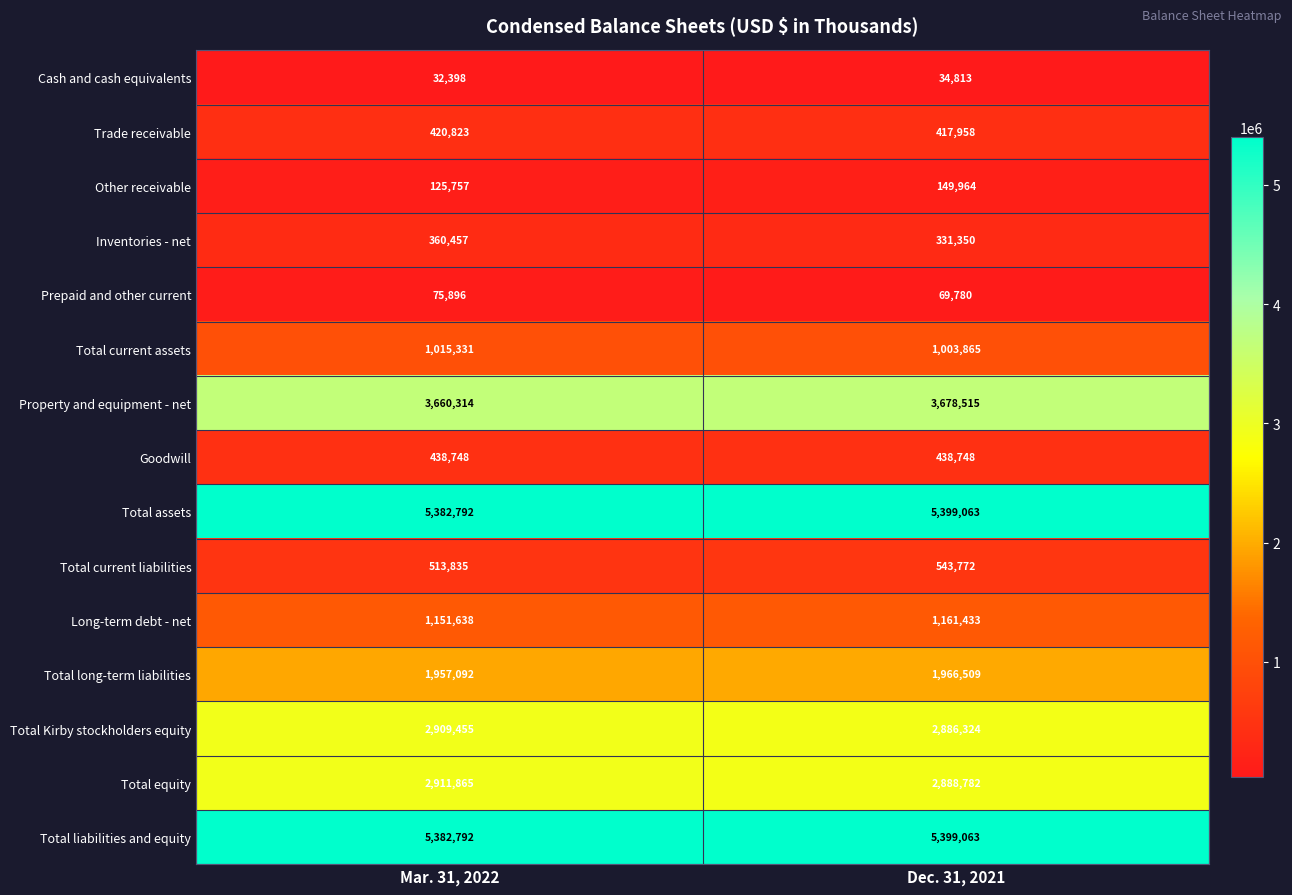

What is the smallest value displayed?

32398